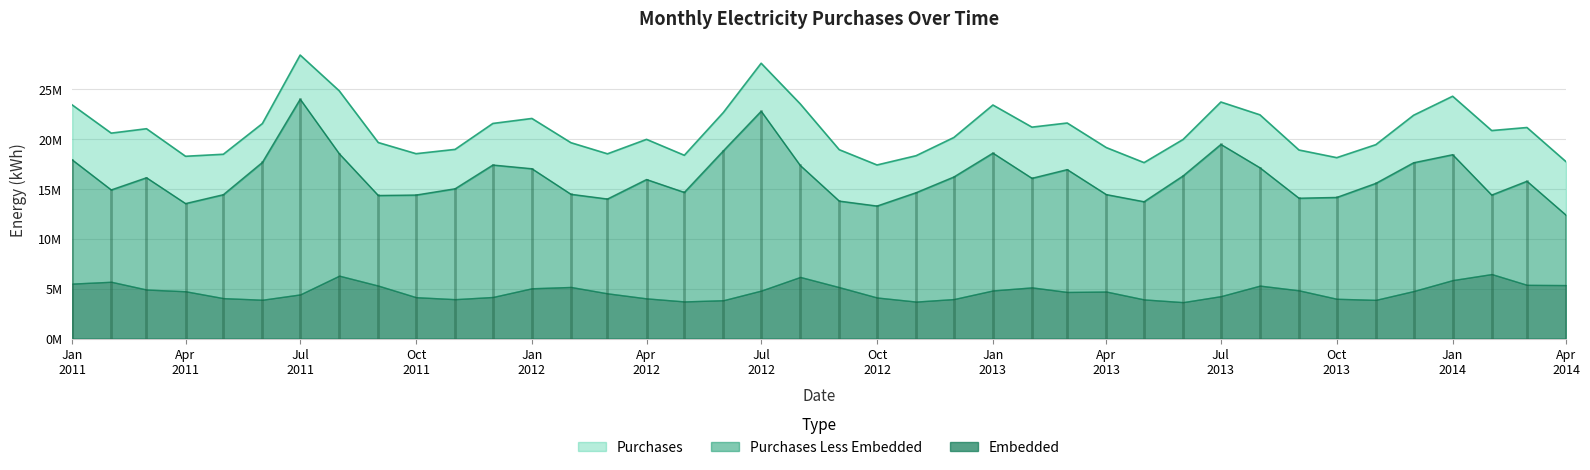

What is the minimum value for Purchases?

17.4